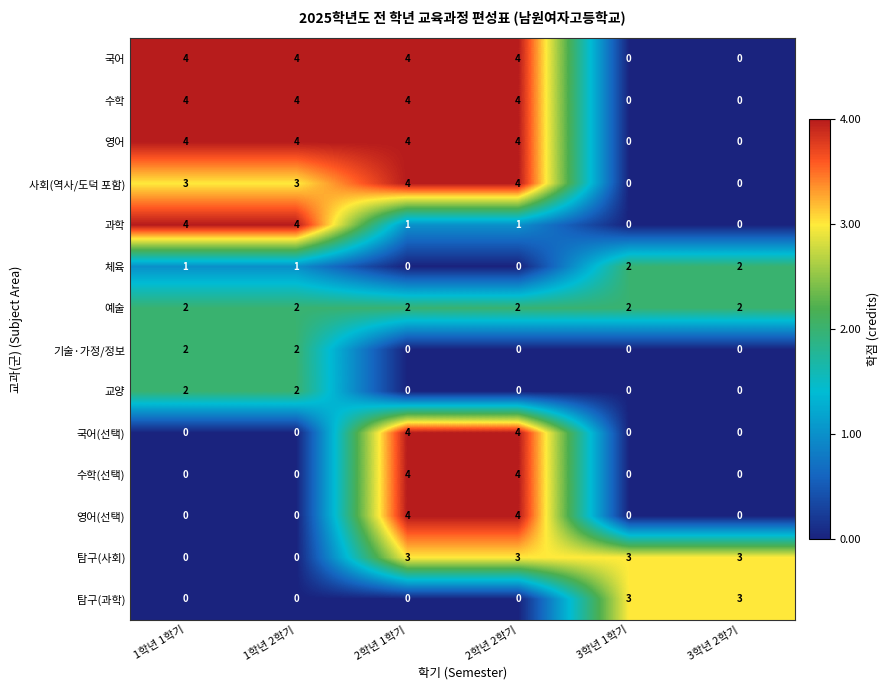

Is the value of 수학(선택) at 2학년 2학기 greater than the value of 예술 at 2학년 2학기?

Yes